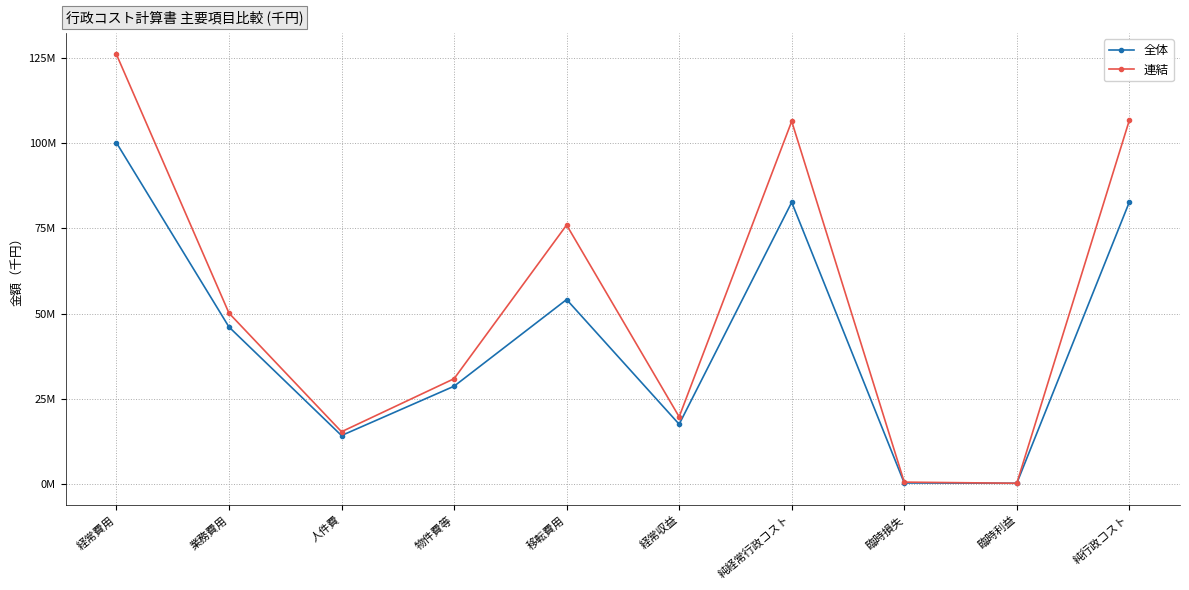

Does the chart have visible grid lines?

Yes